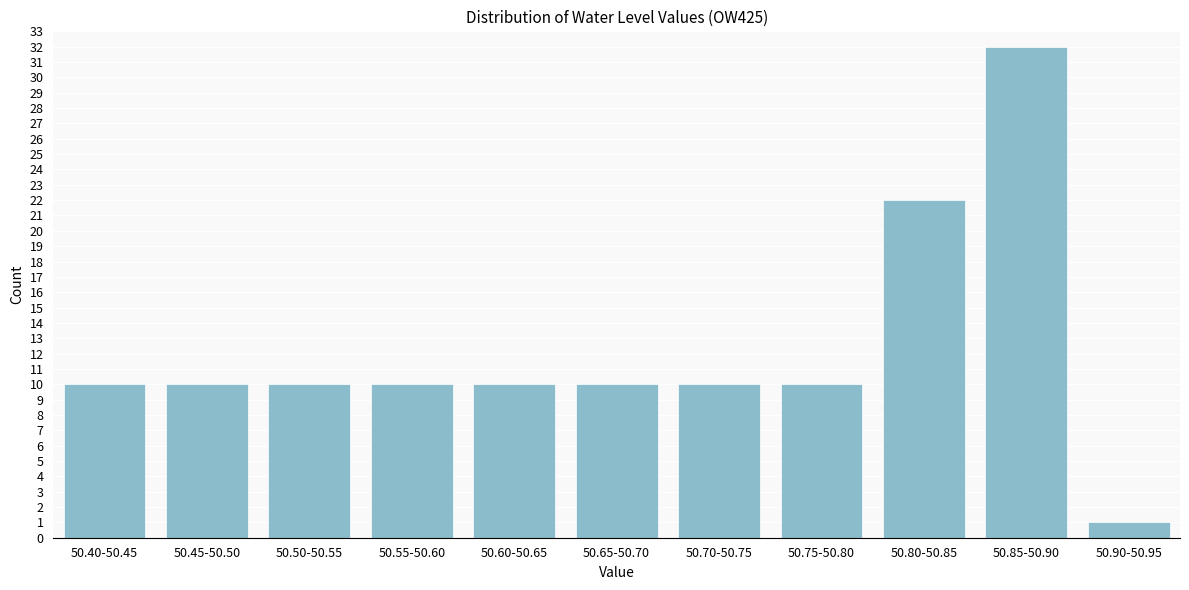

Reading right to left, transcribe all the data shown in this chart.

1	32	22	10	10	10	10	10	10	10	10